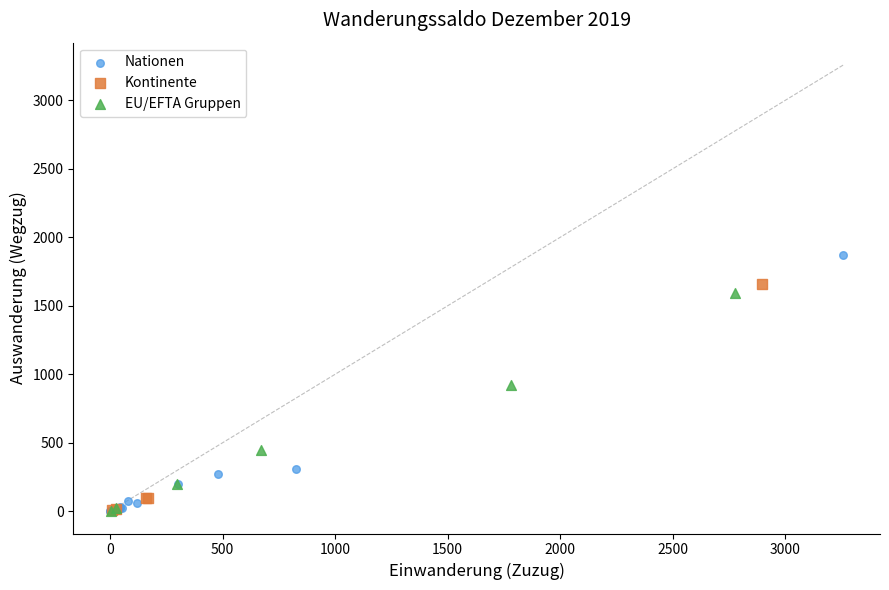

Which series has the largest Y range (max minus min)?

Nationen